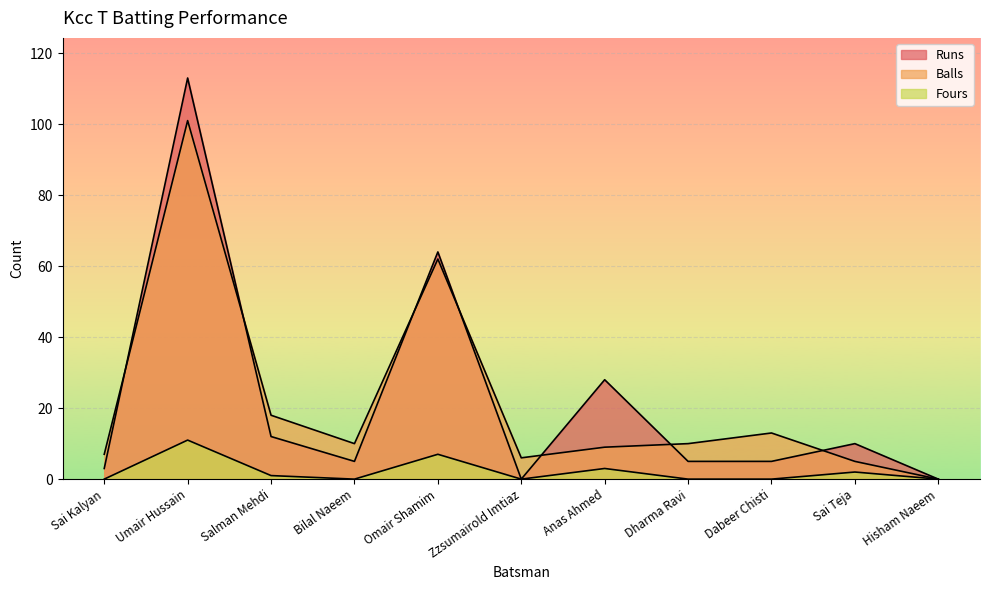

How many interior local peaks does the Runs series have?

4